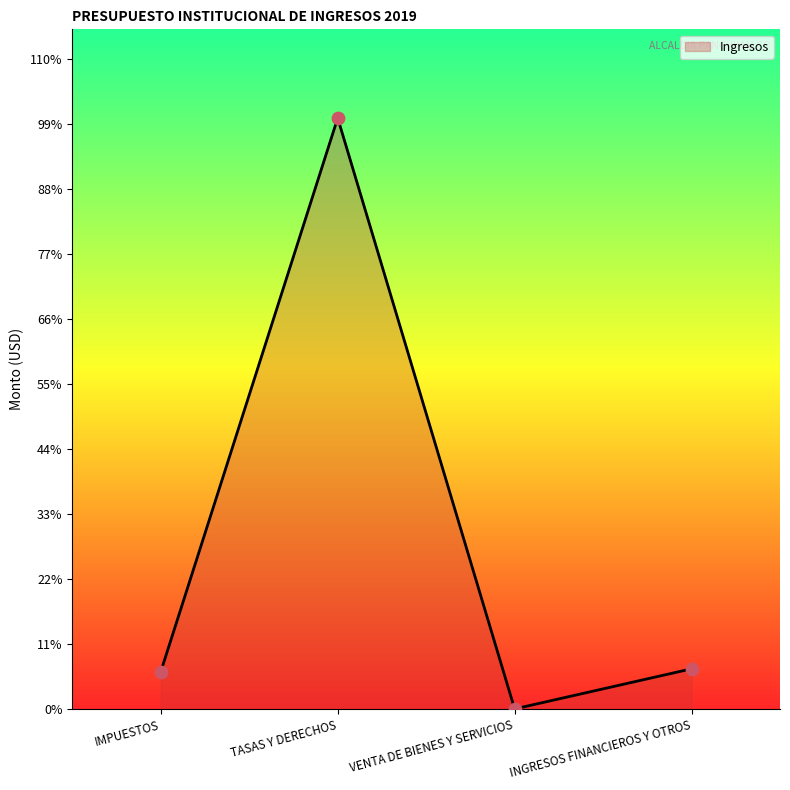

What is the change in value from VENTA DE BIENES Y SERVICIOS to INGRESOS FINANCIEROS Y OTROS?

+74799.9